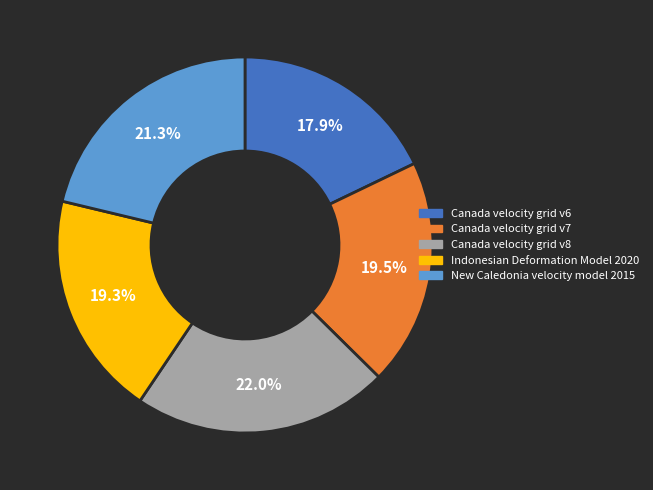

To the nearest percent, what is the combined percentage of New Caledonia velocity model 2015 and Indonesian Deformation Model 2020?

41%